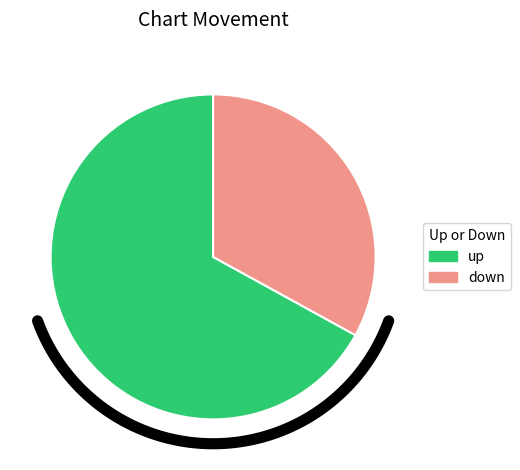

How many segments does this pie chart have?

2